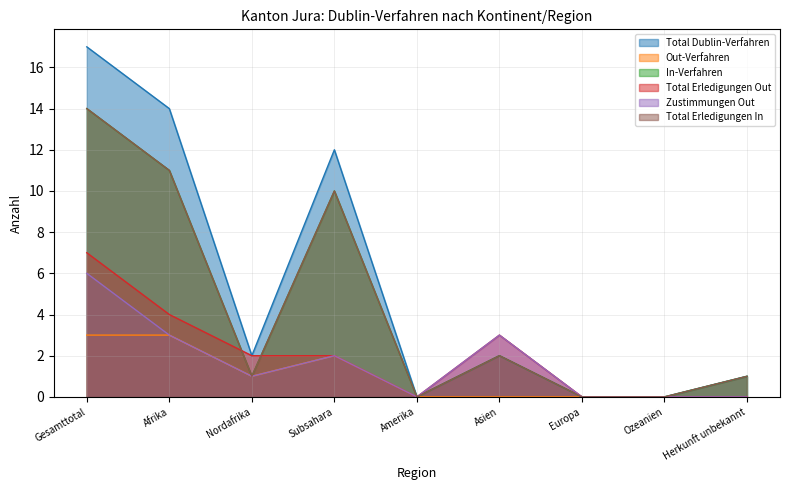

Does the chart display data point markers on the line(s)?

No